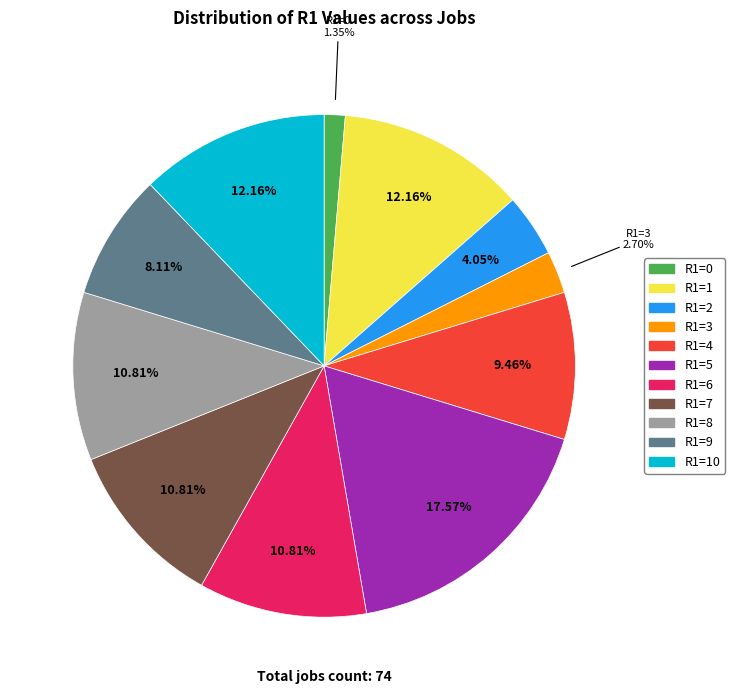

Is it true that R1=6 is 11% of the pie?

True